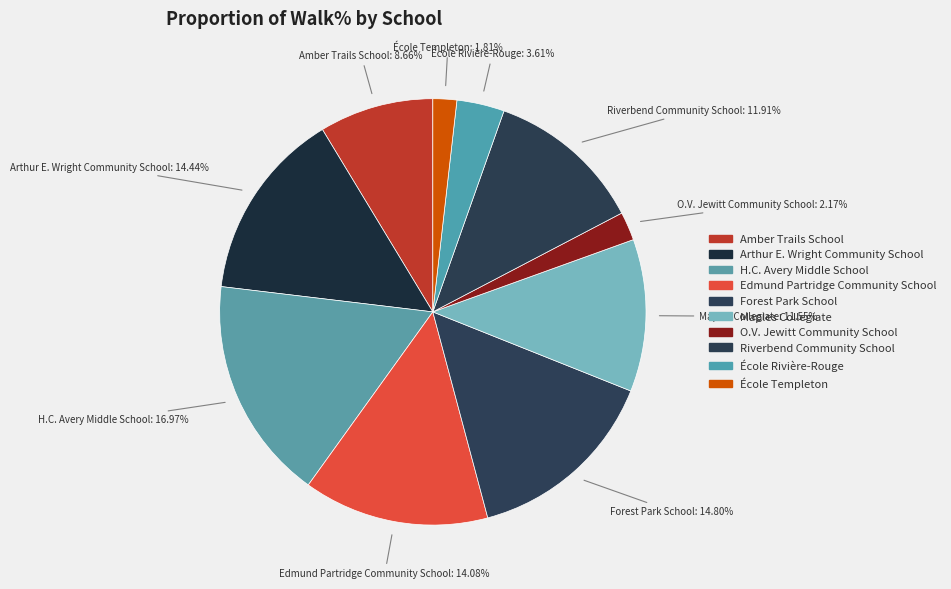

How many slices are in this pie chart?

10